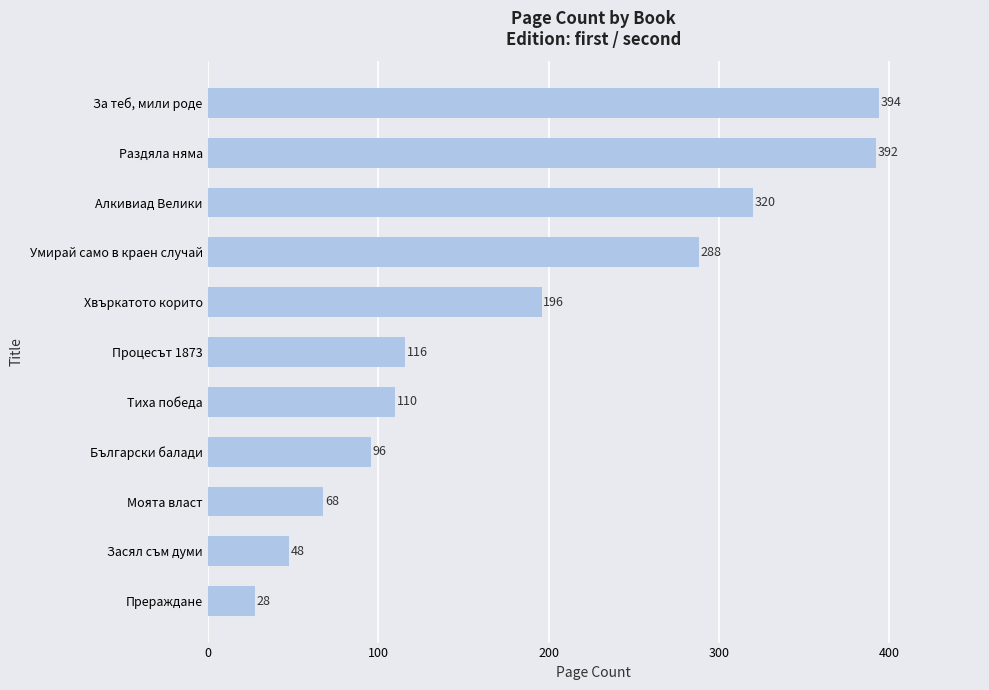

What is the ratio of the value at Засял съм думи to the value at Тиха победа?

0.4